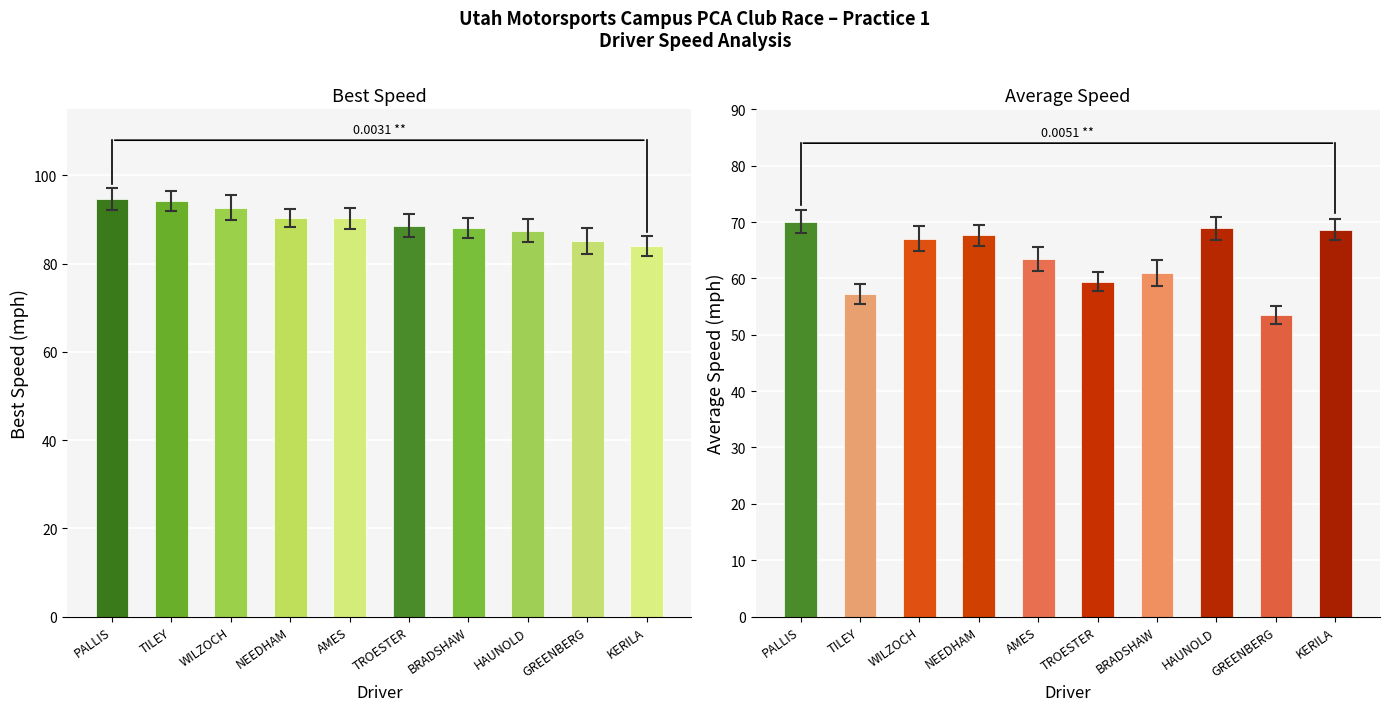

Which series has the widest spread of values?

Average Speed (mph)